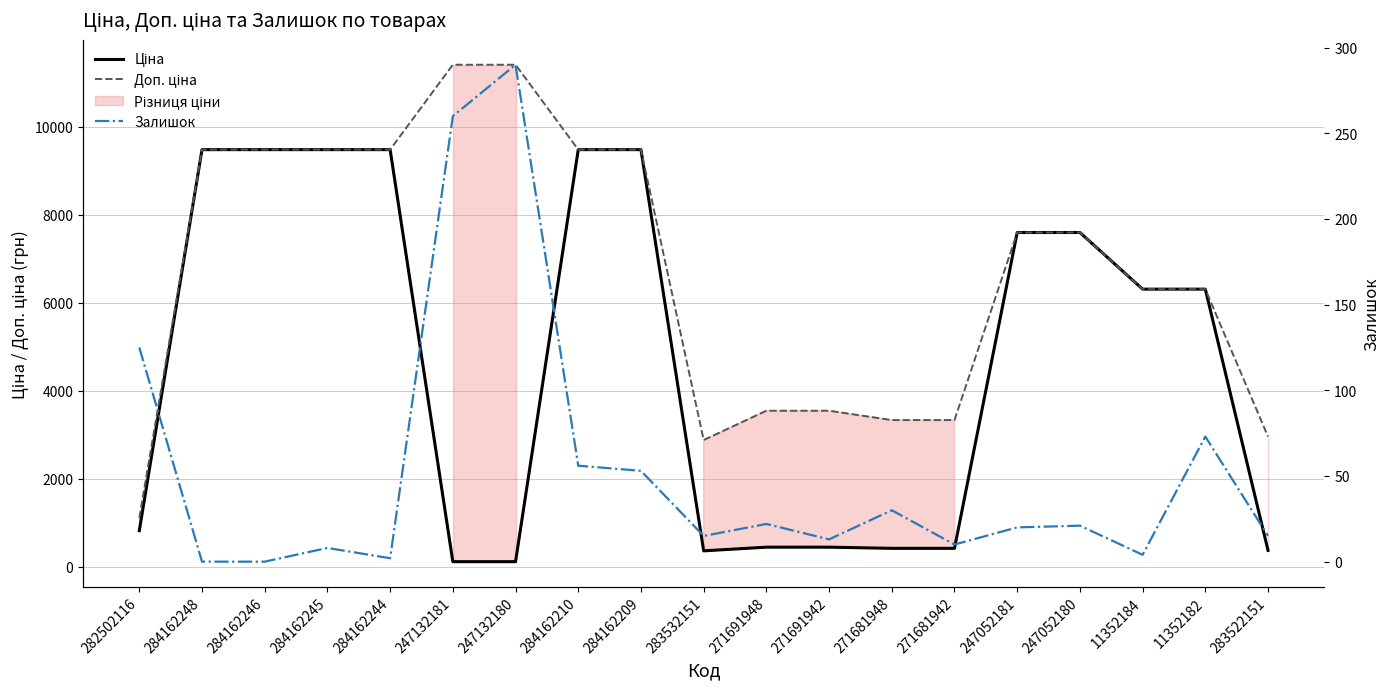

Rank the series at 247132181 from lowest to highest value.

Ціна, Залишок, Доп. ціна